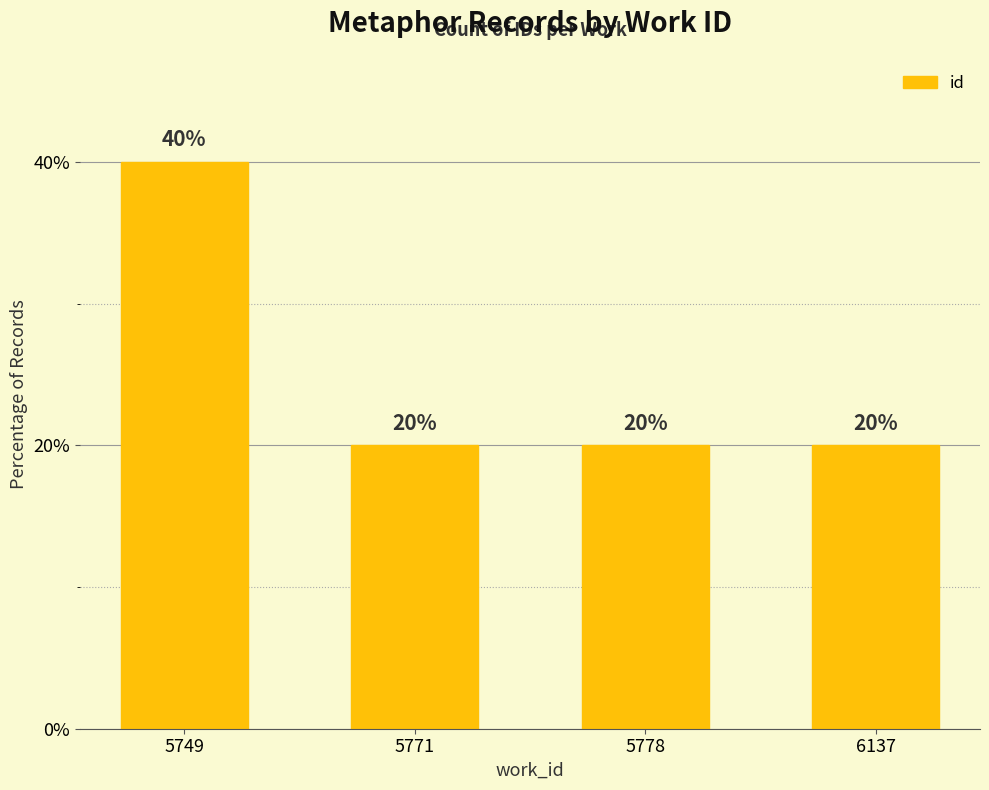

The chart shows a value of 20 at 6137. True or false?

True